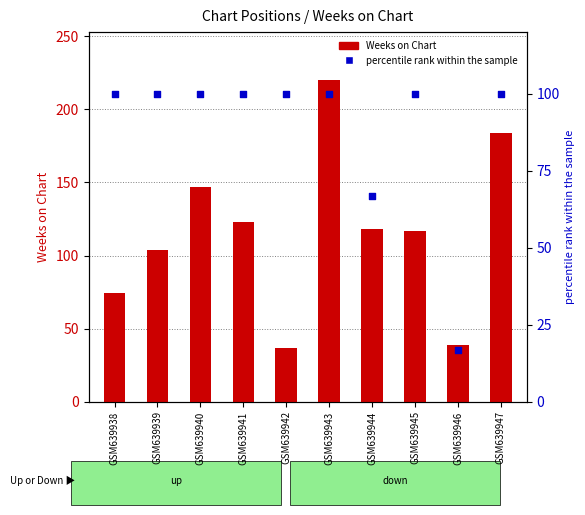

At how many categories does at least one series exceed 70?

9